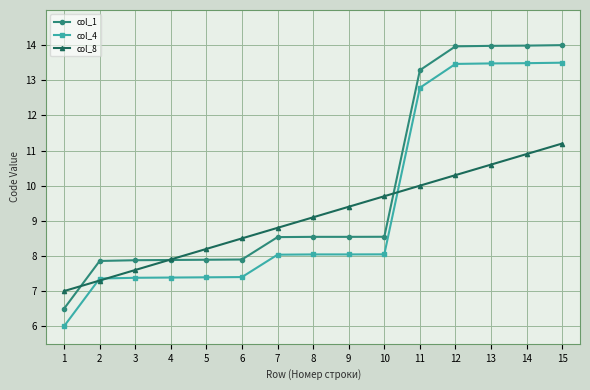

Is it true that col_8 equals 2.7 at 4?

False